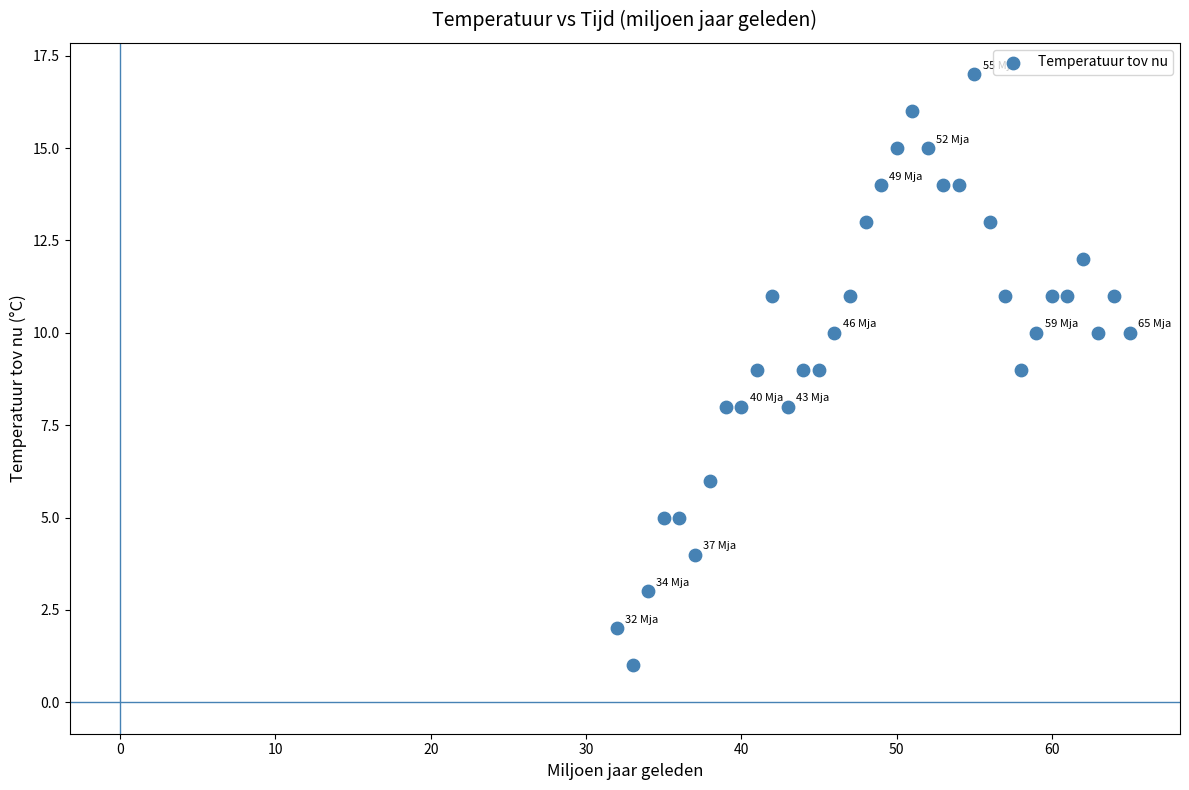

What is the range of Y values (max minus min)?

16